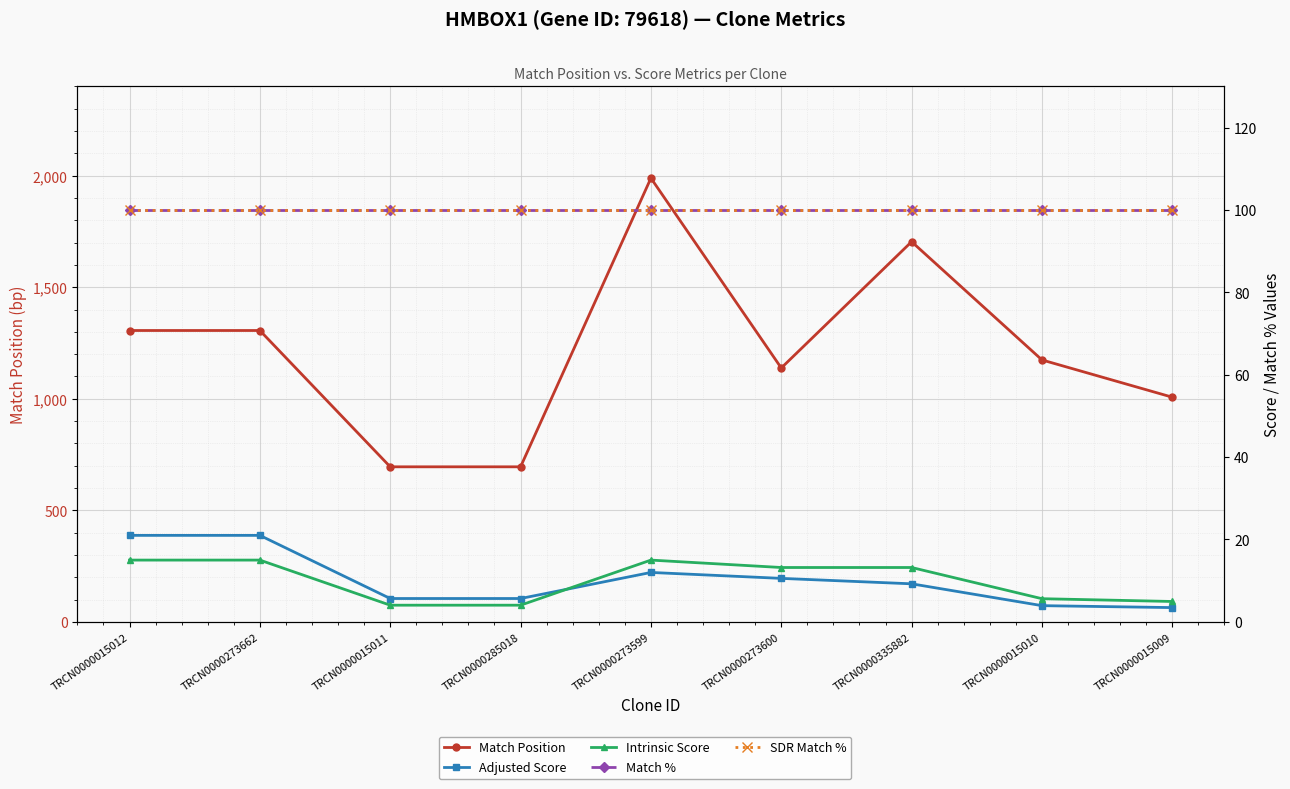

The value of Adjusted Score at TRCN0000015010 is 3.9. True or false?

True